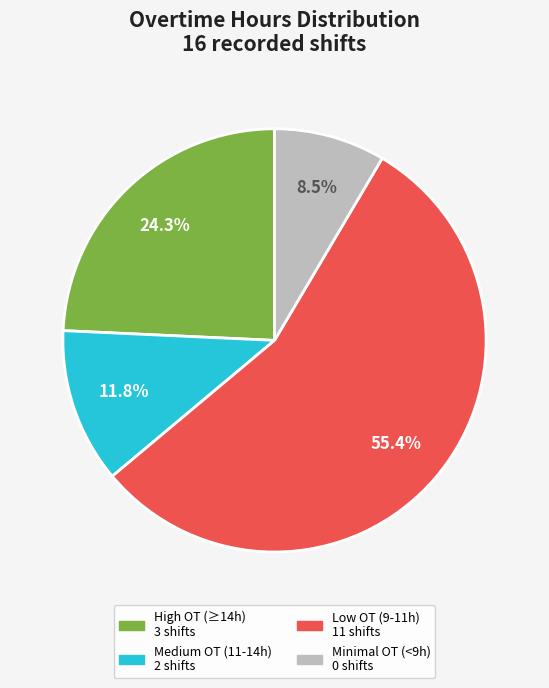

Is there a majority slice in this chart?

Yes